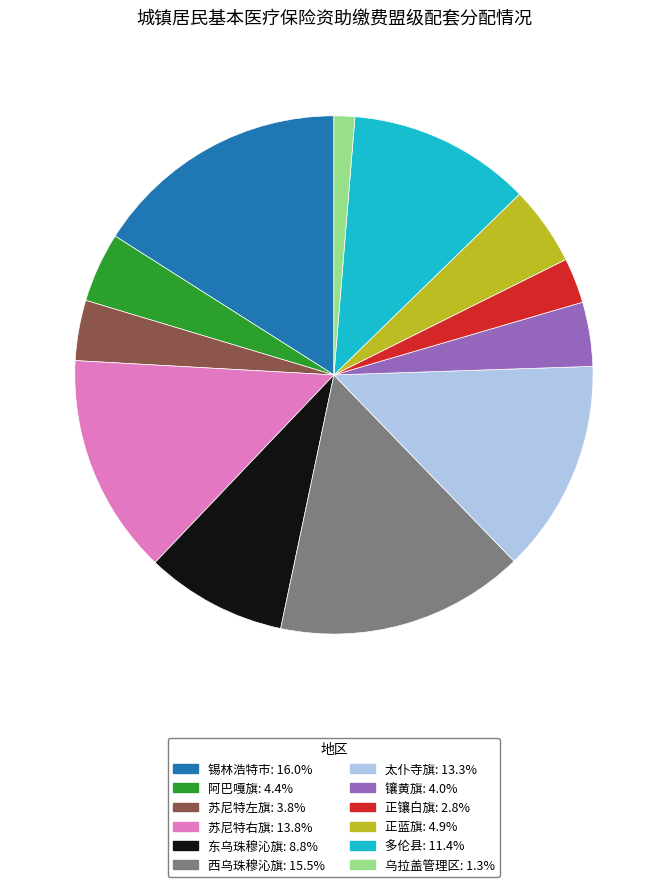

Which category has the smallest portion of the pie?

乌拉盖管理区